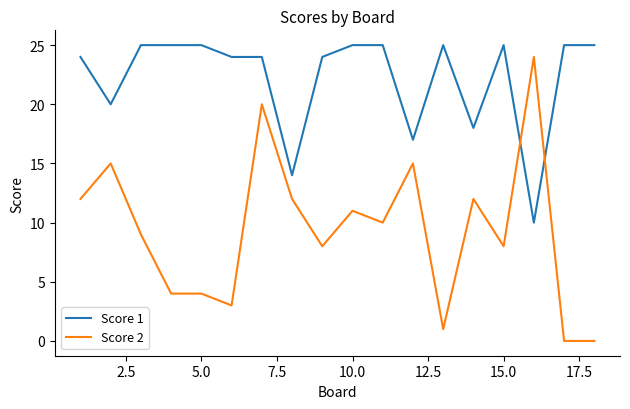

What is the difference between the maximum and minimum values in the Score 2 series?

24